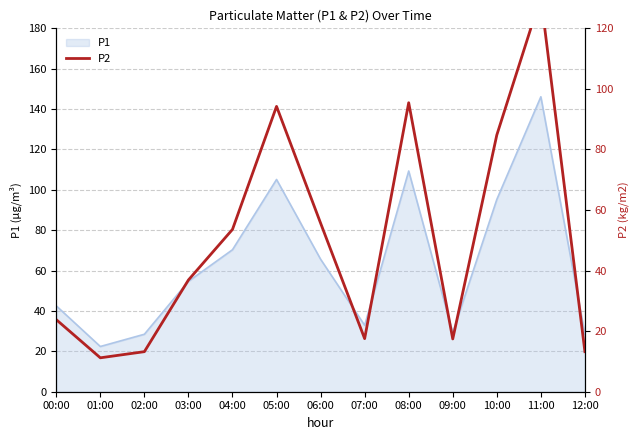

Is it true that the value at 10:00 is 26.8?

False